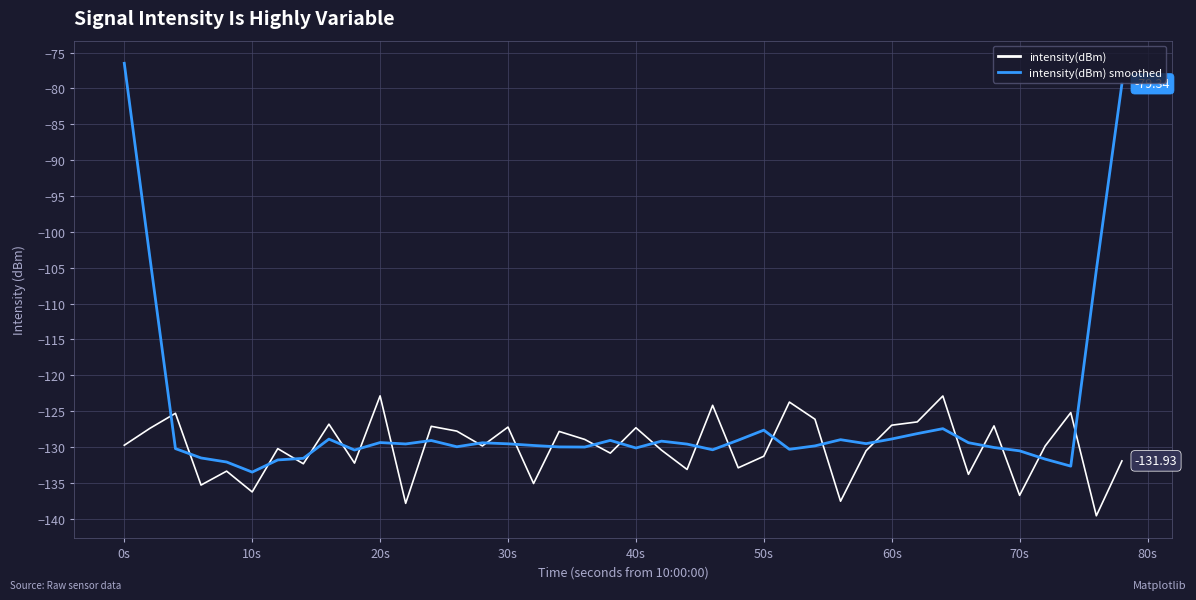

List the series in order of their overall mean, lowest first.

intensity(dBm), intensity(dBm) smoothed